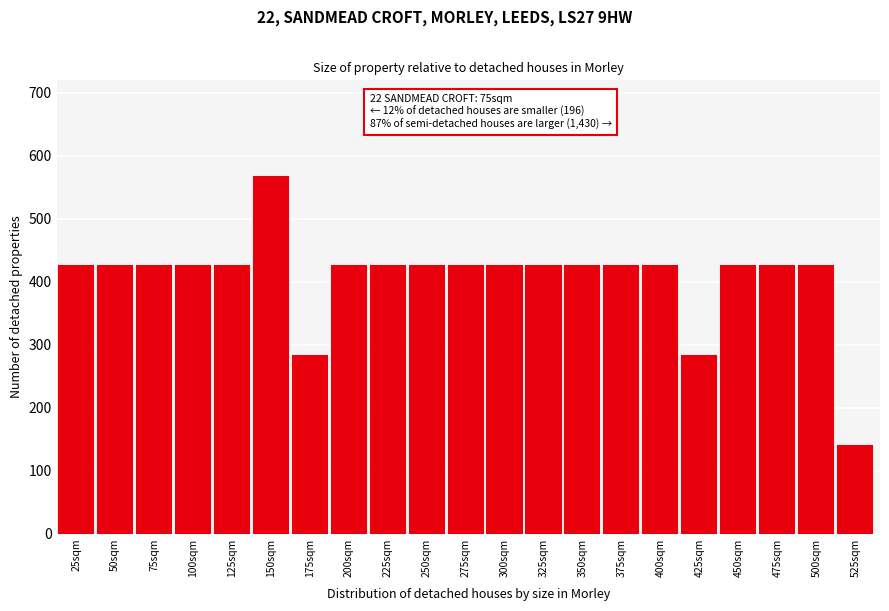

Reading left to right, extract all data points from this chart.

427.5	427.5	427.5	427.5	427.5	570.0	285.0	427.5	427.5	427.5	427.5	427.5	427.5	427.5	427.5	427.5	285.0	427.5	427.5	427.5	142.5